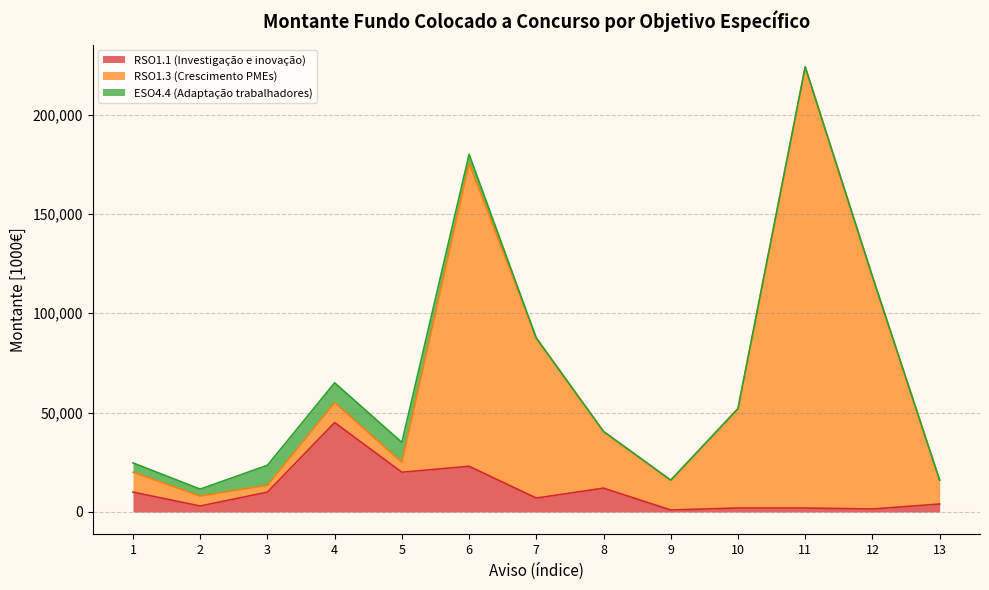

Which series has the largest total across all categories?

RSO1.3 (Crescimento PMEs)